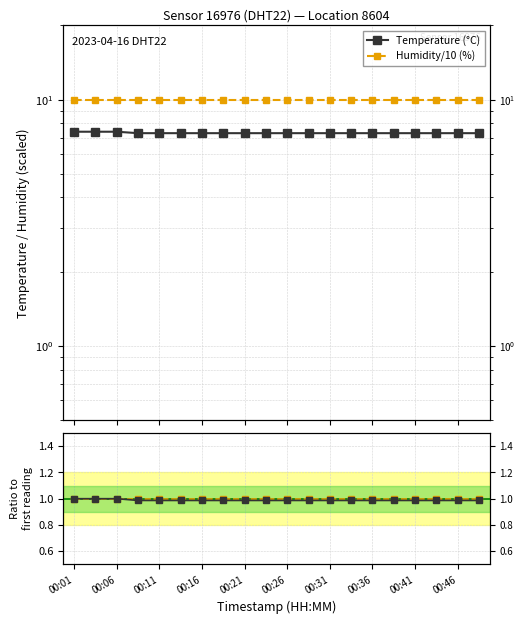

Which category has the highest value across all series?

00:01